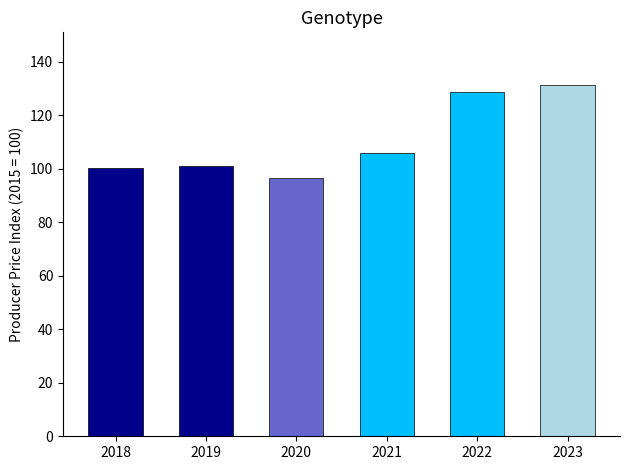

What is the approximate value at 2023?

131.2